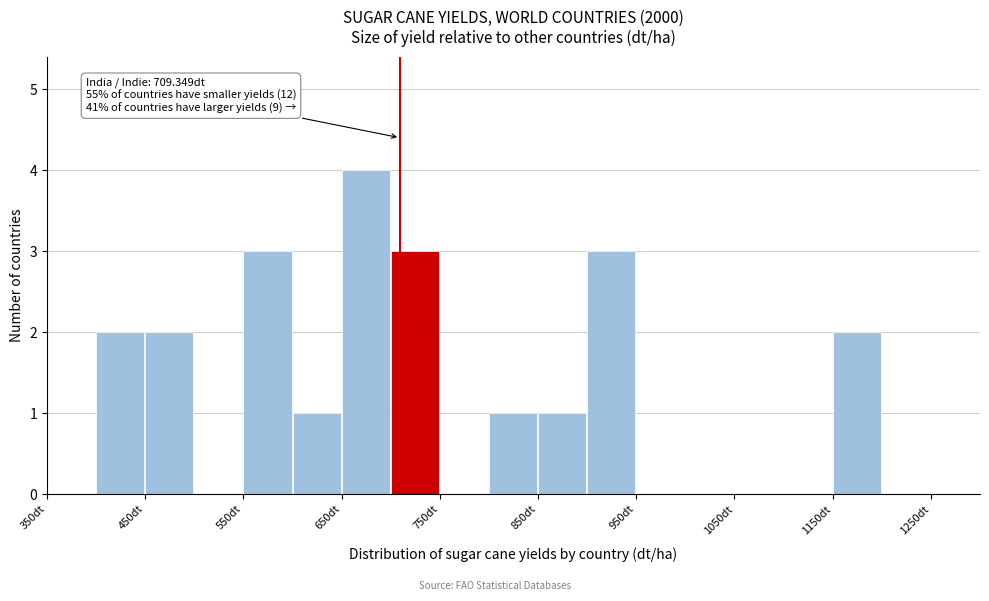

Which range on the x-axis has the tallest bar?

650 to 700